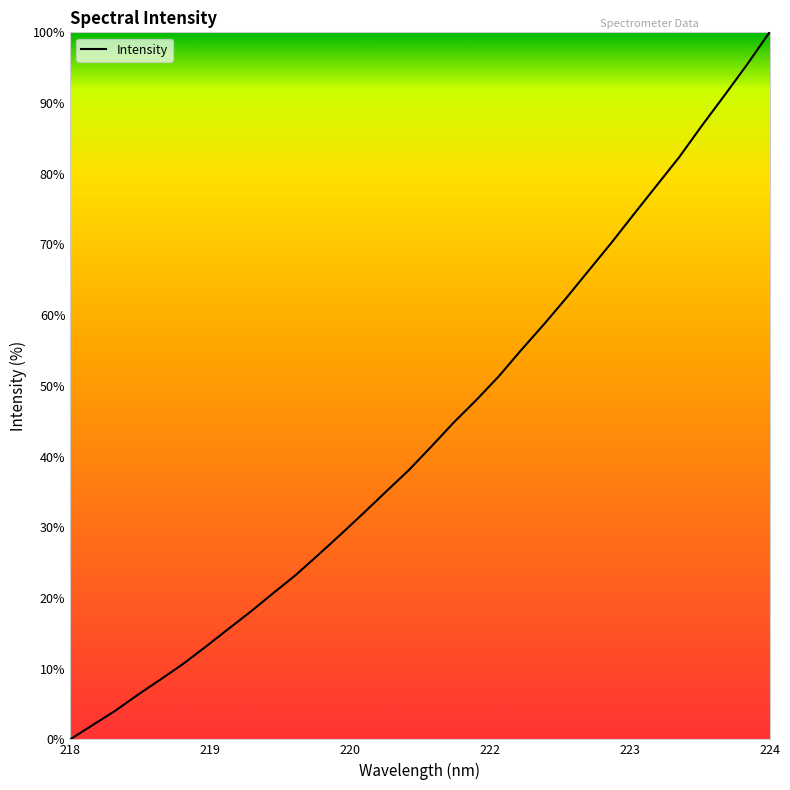

What is the maximum value shown in the chart?

100.0